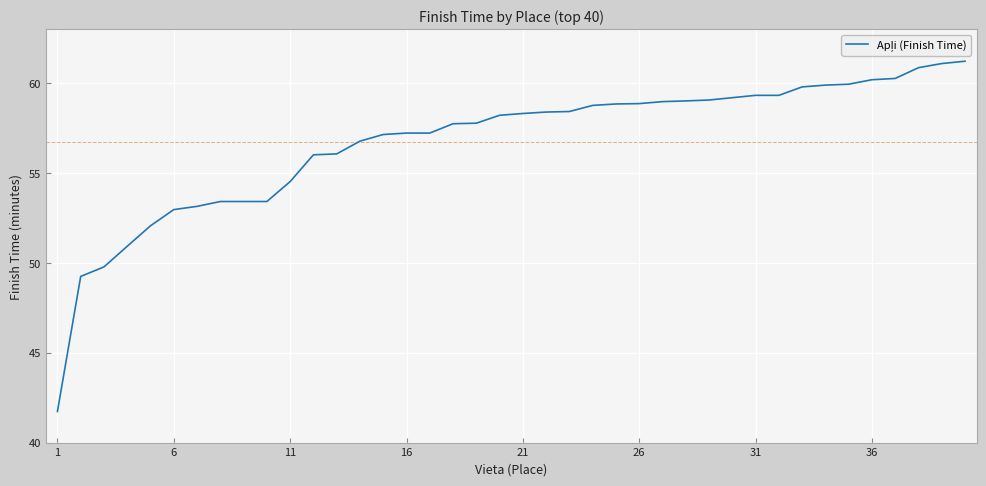

What is the difference between the maximum and minimum values?

19.5